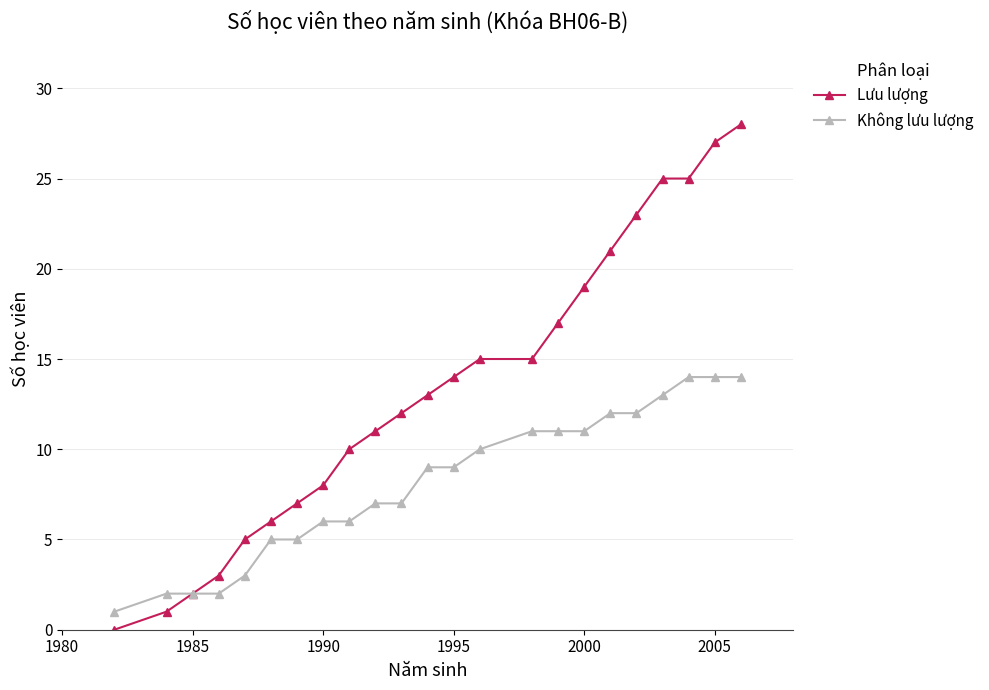

Rank the series by their maximum value, from highest to lowest.

Lưu lượng, Không lưu lượng